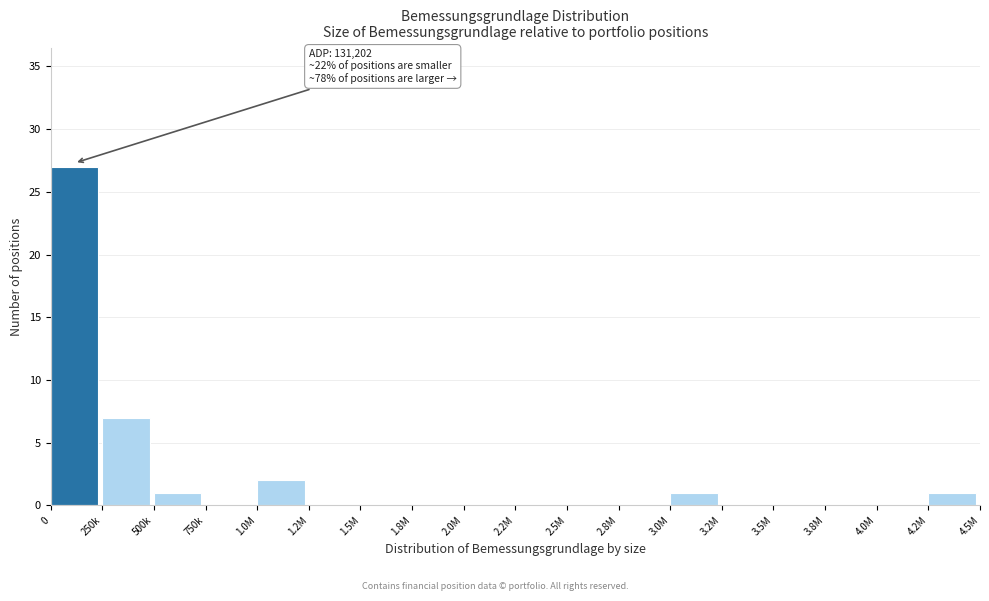

Reading left to right, what are all the values shown in this chart?

0=27	250k=7	500k=1	750k=0	1.0M=2	1.2M=0	1.5M=0	1.8M=0	2.0M=0	2.2M=0	2.5M=0	2.8M=0	3.0M=1	3.2M=0	3.5M=0	3.8M=0	4.0M=0	4.2M=1